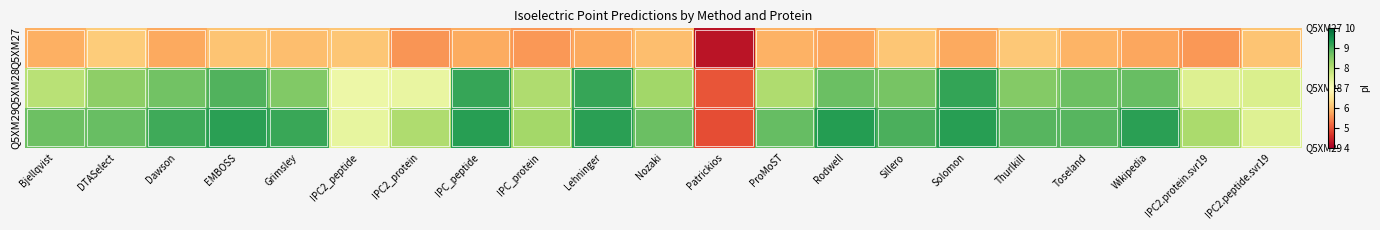

Rank the series at Wikipedia from highest to lowest value.

Q5XM29, Q5XM28, Q5XM27